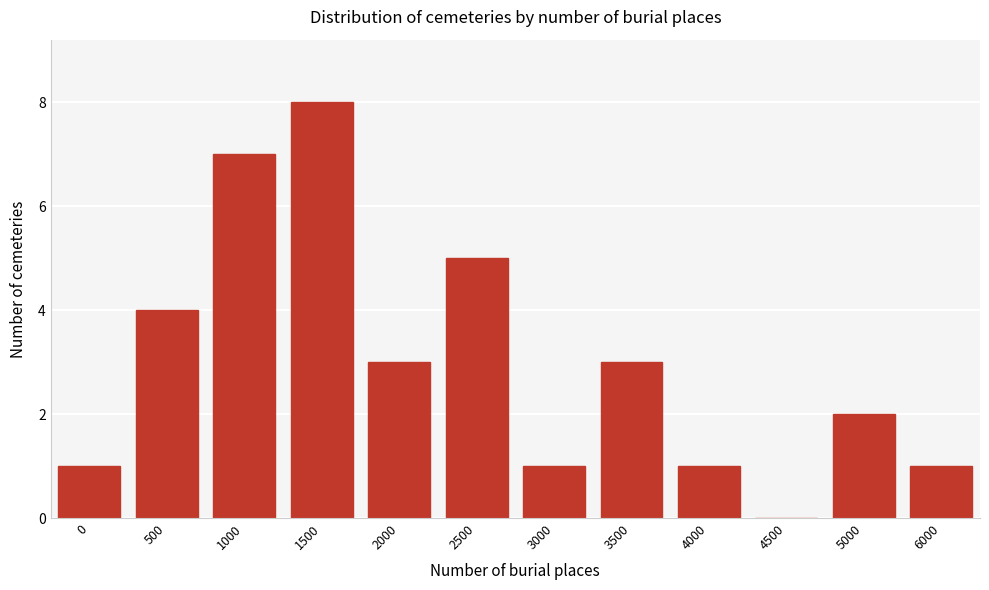

Reading right to left, transcribe all the data shown in this chart.

6000=1	5000=2	4500=0	4000=1	3500=3	3000=1	2500=5	2000=3	1500=8	1000=7	500=4	0=1